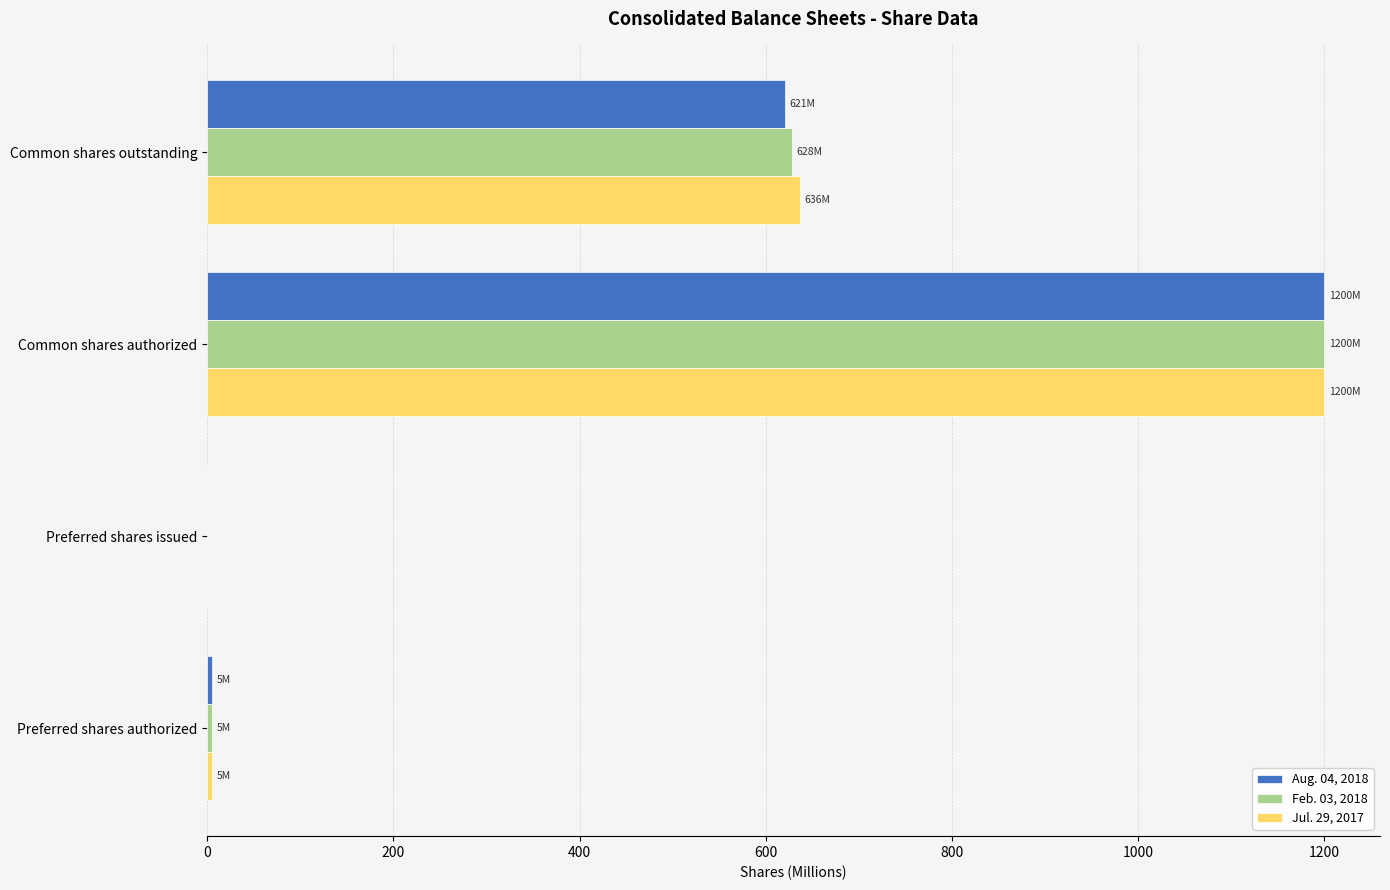

What is the average value of the Jul. 29, 2017 series?

460.3